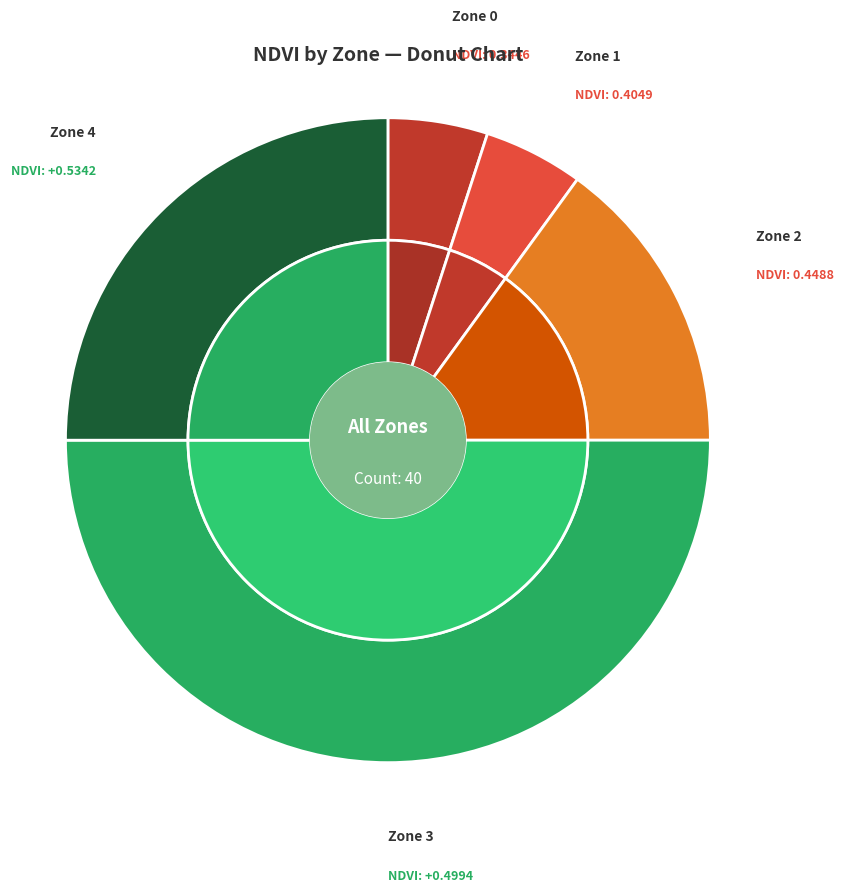

How much of the chart is everything except Zone 4?

75.0%